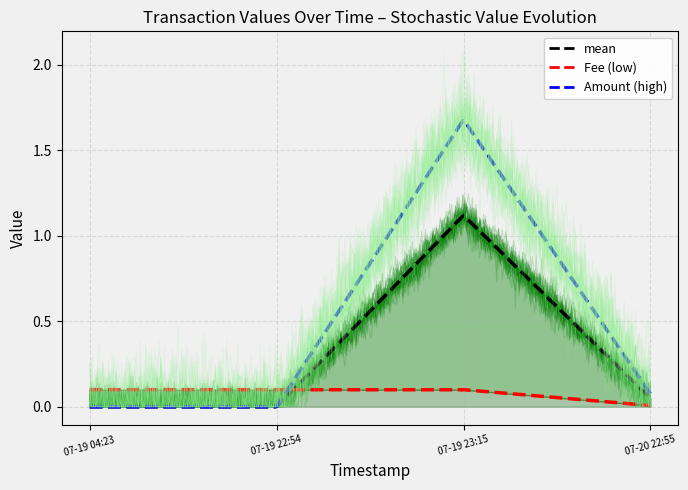

What is the label of the 3rd point from the left?

2018-07-19 23:15:07